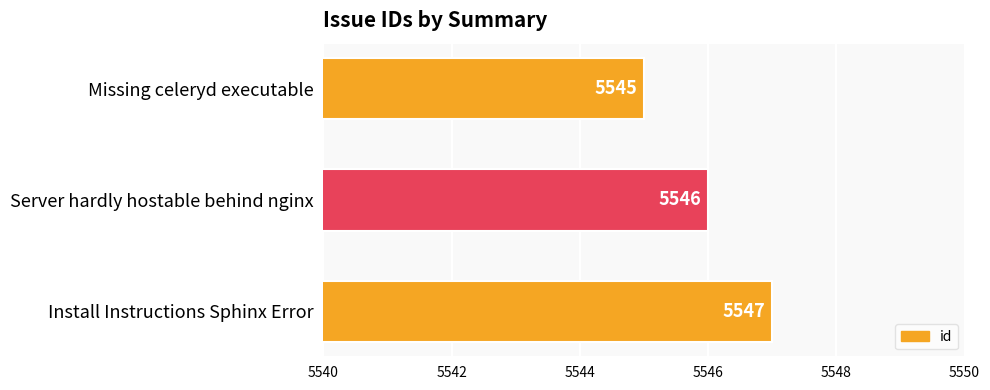

True or false: the data shows 5545 at Missing celeryd executable.

True